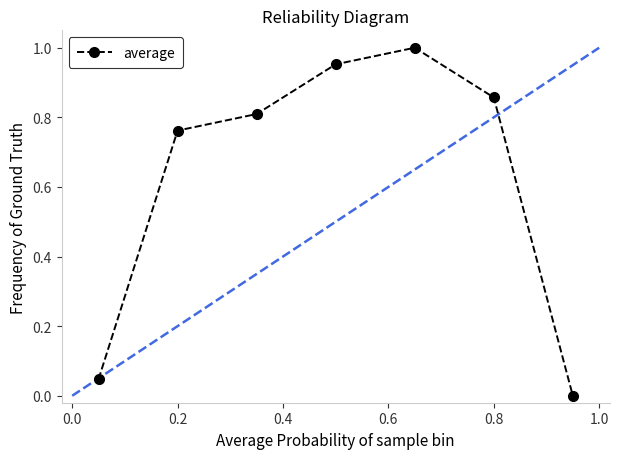

What is the value of the 3rd point from the left?

0.8